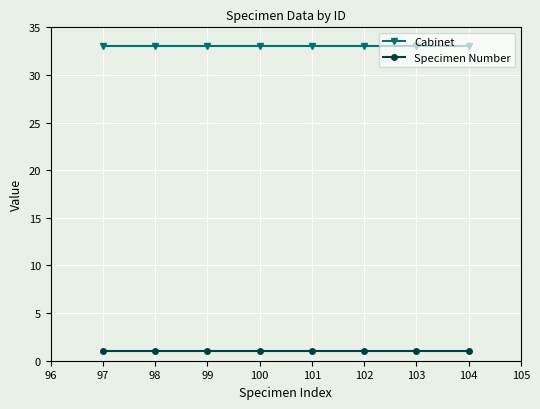

The value of Specimen Number at 103 is 1. True or false?

True